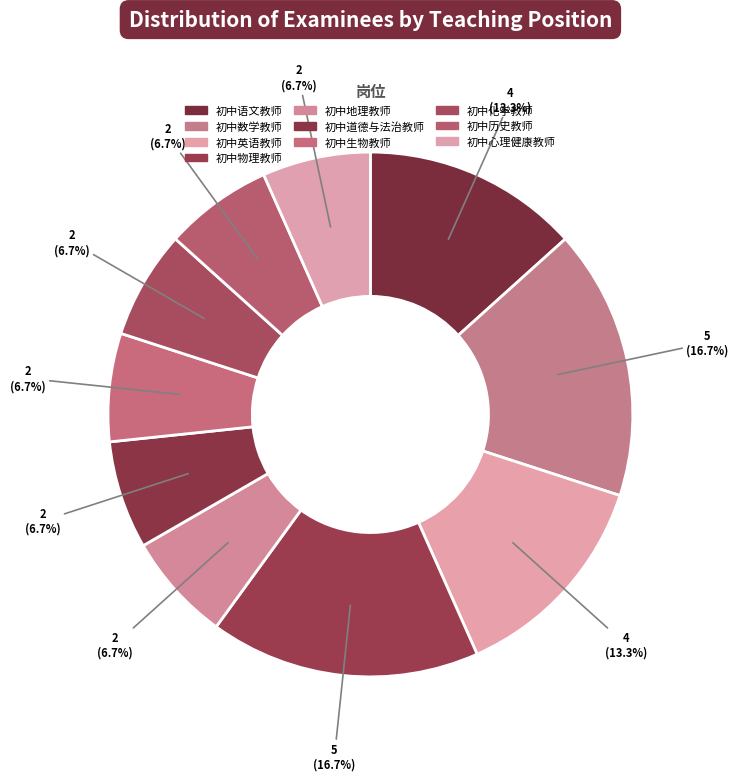

What is the smallest slice in the pie chart?

初中地理教师